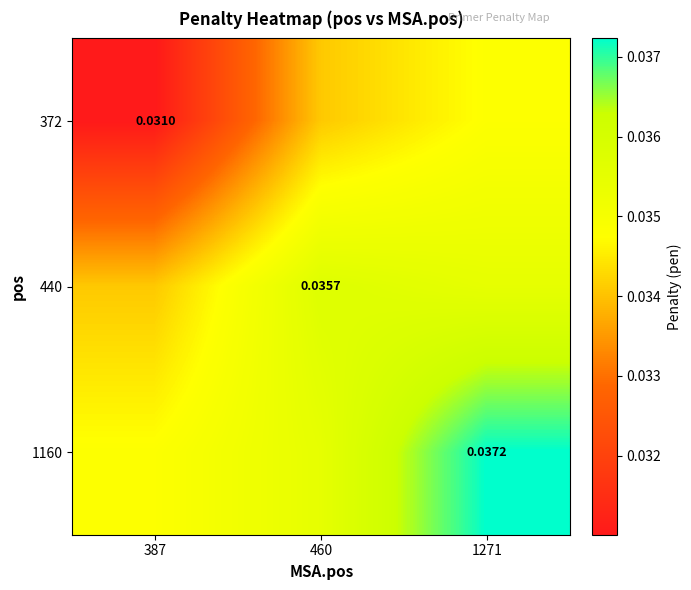

Is the value of 440 at 460 greater than the value of 372 at 387?

Yes